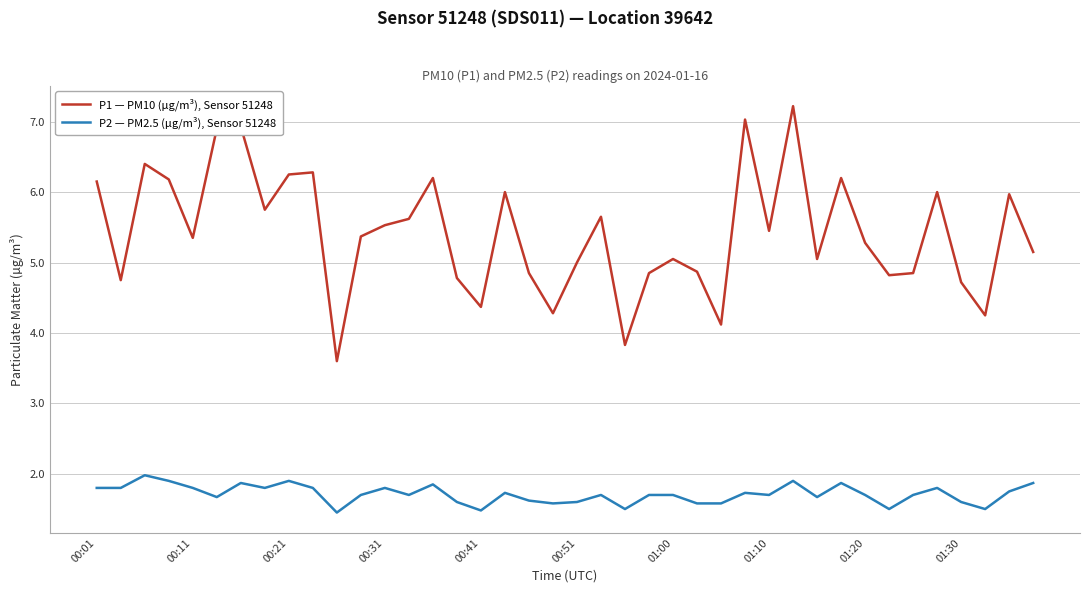

Rank the series by their maximum value, from highest to lowest.

P1 — PM10 (µg/m³), Sensor 51248, P2 — PM2.5 (µg/m³), Sensor 51248